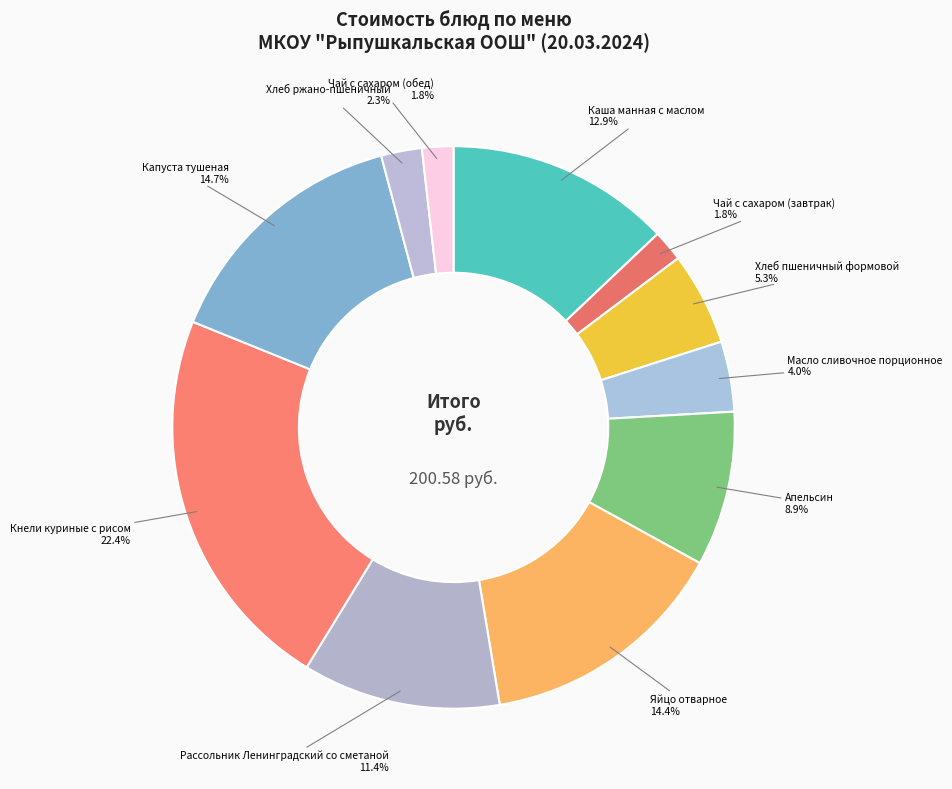

Which category has the biggest portion of the pie?

Кнели куриные с рисом